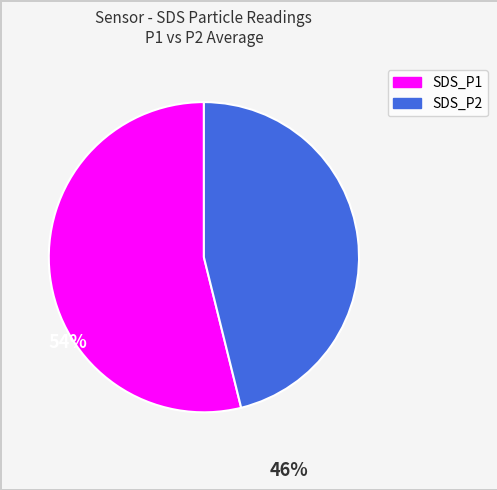

Is it true that SDS_P2 is 46% of the pie?

True